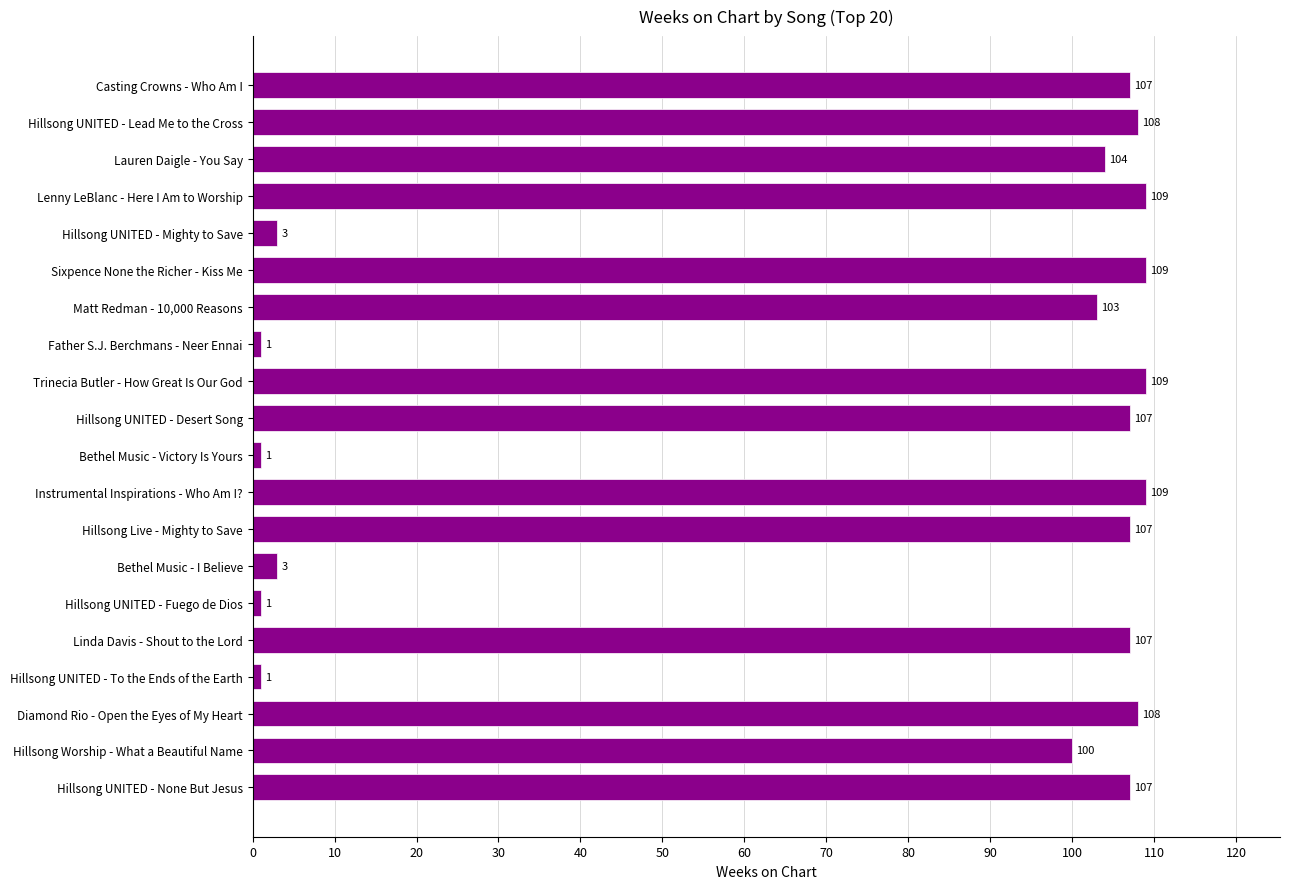

Reading bottom to top, transcribe all the data shown in this chart.

Hillsong UNITED - None But Jesus=107	Hillsong Worship - What a Beautiful Name=100	Diamond Rio - Open the Eyes of My Heart=108	Hillsong UNITED - To the Ends of the Earth=1	Linda Davis - Shout to the Lord=107	Hillsong UNITED - Fuego de Dios=1	Bethel Music - I Believe=3	Hillsong Live - Mighty to Save=107	Instrumental Inspirations - Who Am I?=109	Bethel Music - Victory Is Yours=1	Hillsong UNITED - Desert Song=107	Trinecia Butler - How Great Is Our God=109	Father S.J. Berchmans - Neer Ennai=1	Matt Redman - 10,000 Reasons=103	Sixpence None the Richer - Kiss Me=109	Hillsong UNITED - Mighty to Save=3	Lenny LeBlanc - Here I Am to Worship=109	Lauren Daigle - You Say=104	Hillsong UNITED - Lead Me to the Cross=108	Casting Crowns - Who Am I=107